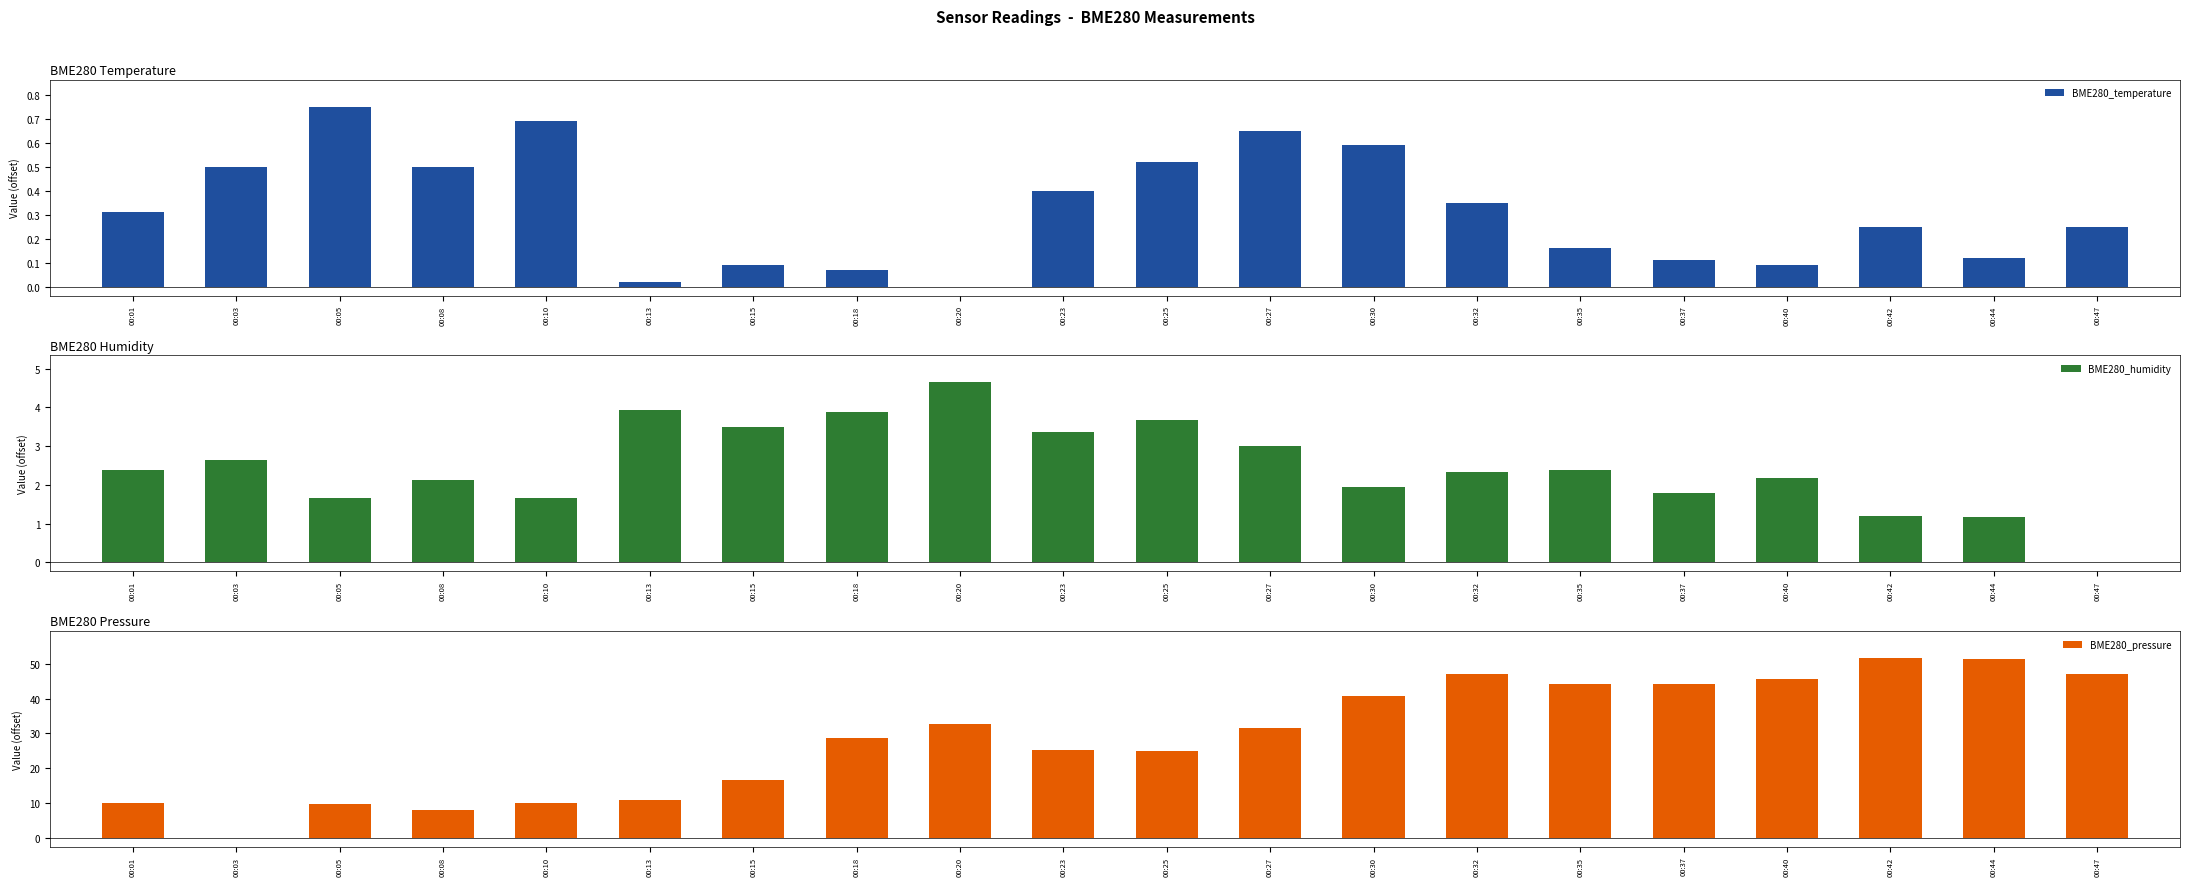

What is the value of the BME280_humidity bar at the 8th from the left?

3.9